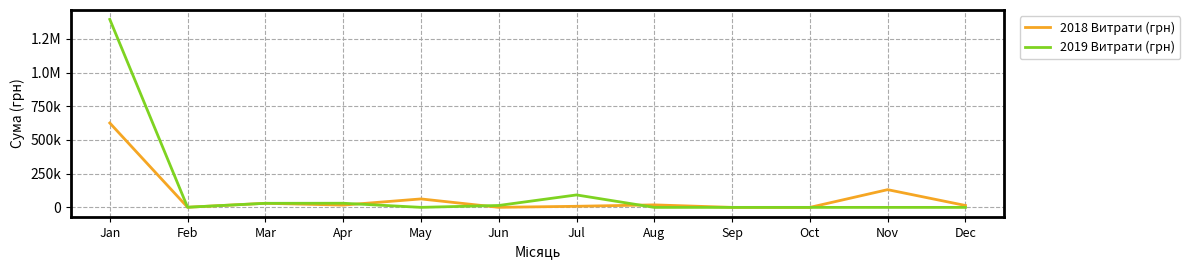

What are all the series names shown in the legend?

2018 Витрати (грн), 2019 Витрати (грн)